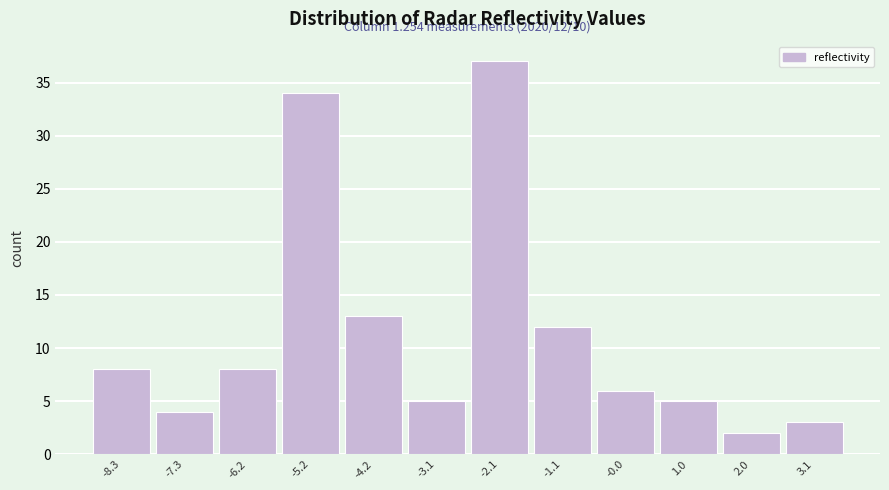

Reading left to right, list all the values displayed in this chart.

-8.3=8	-7.3=4	-6.2=8	-5.2=34	-4.2=13	-3.1=5	-2.1=37	-1.1=12	-0.0=6	1.0=5	2.0=2	3.1=3